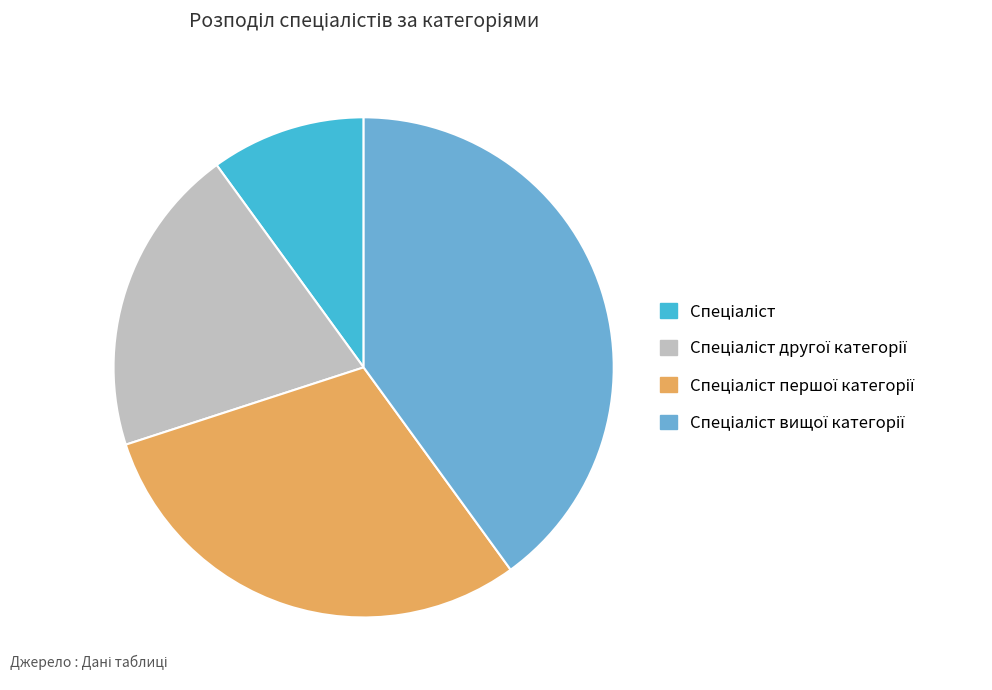

Is there a majority slice in this chart?

No